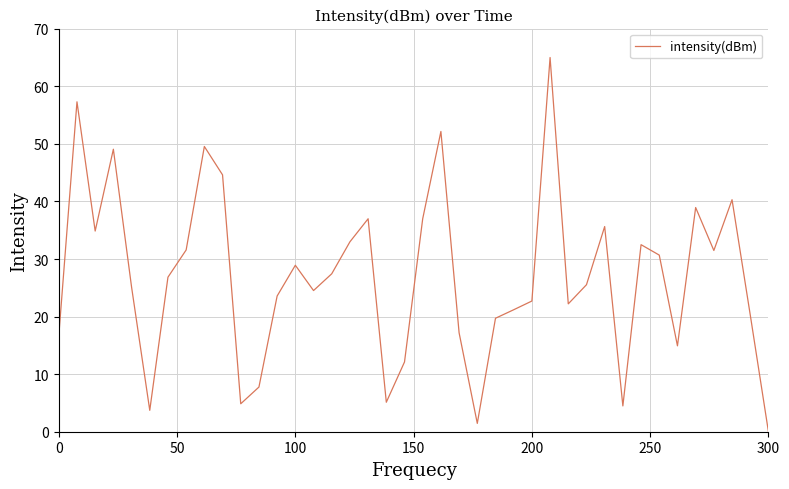

What is the maximum value shown in the chart?

65.0